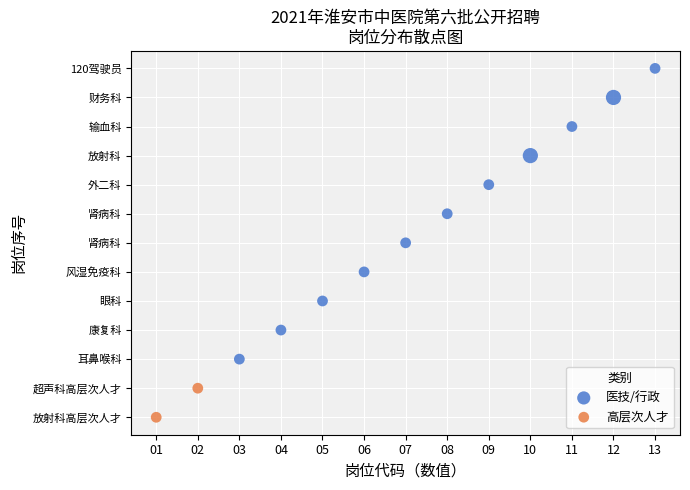

What are all the series names shown in the legend?

医技/行政, 高层次人才